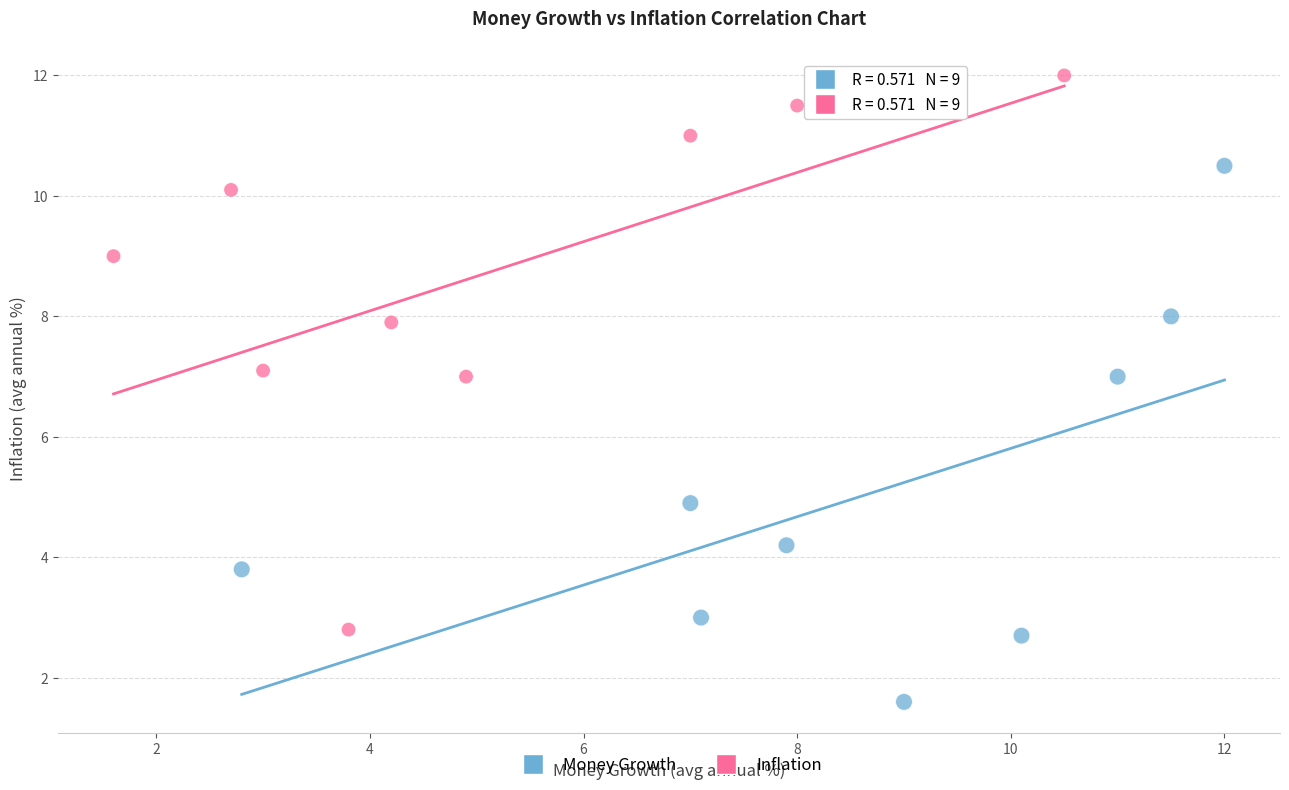

Which series reaches the minimum Y coordinate?

Money Growth